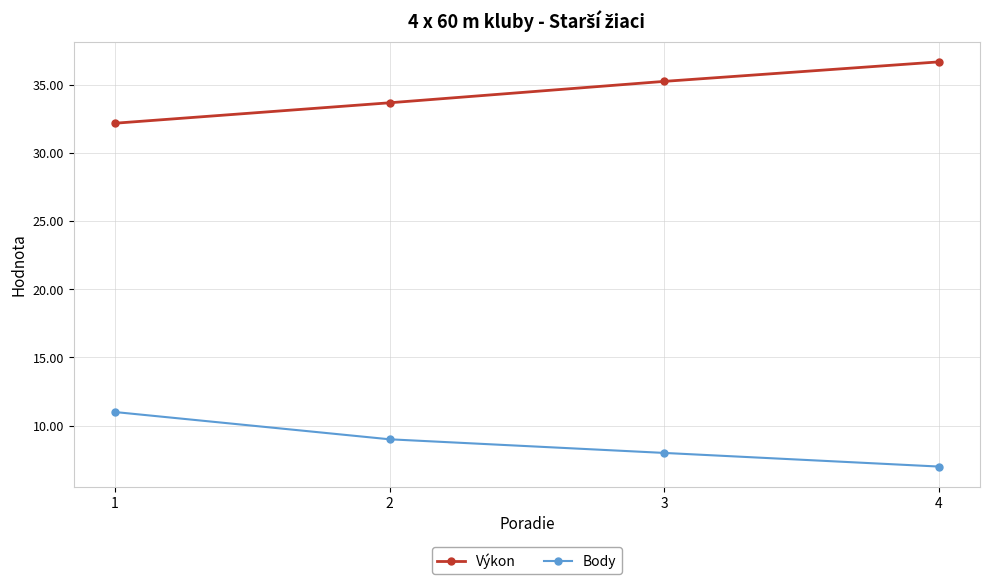

What is the difference between the highest and lowest values at 2?

24.7